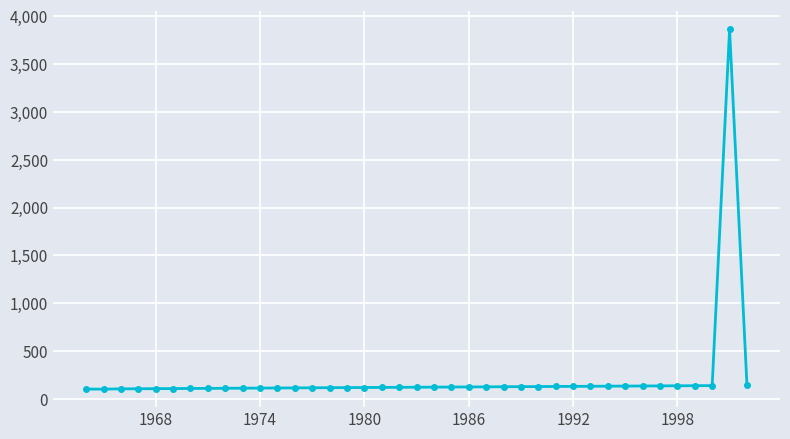

What is the minimum value shown in the chart?

103